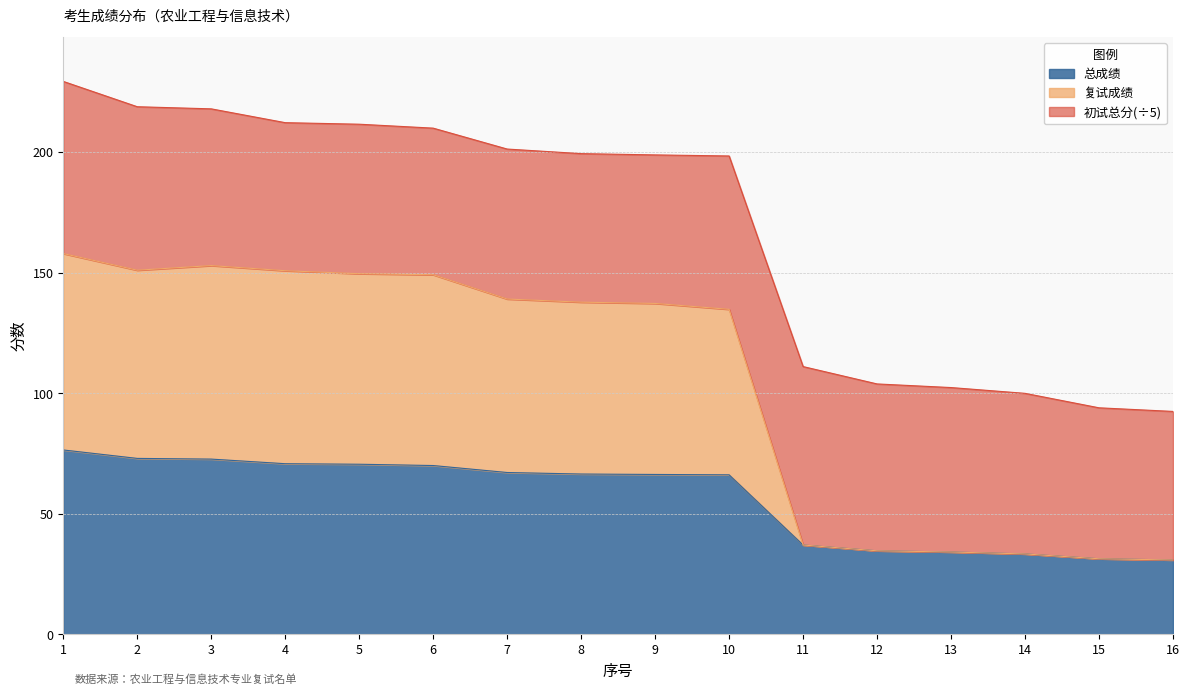

What is the sum of the 总成绩 values at 13 and 10?

100.2